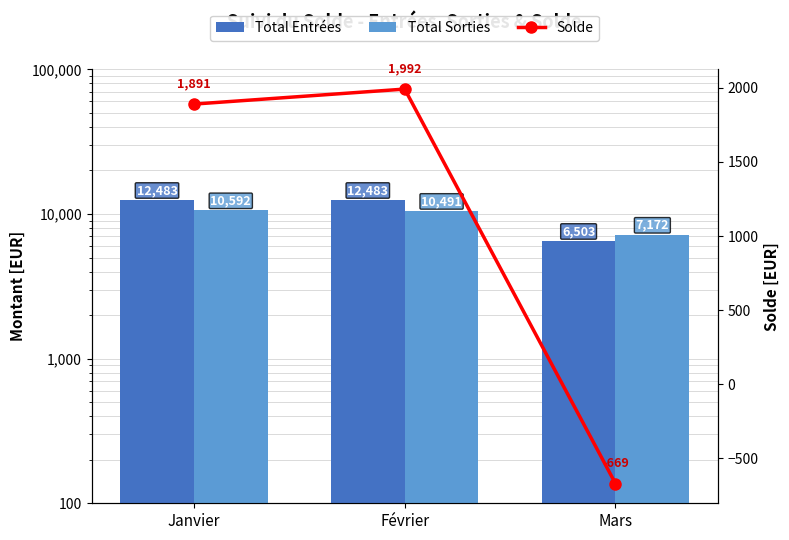

What is the label of the 1st bar from the left?

Janvier